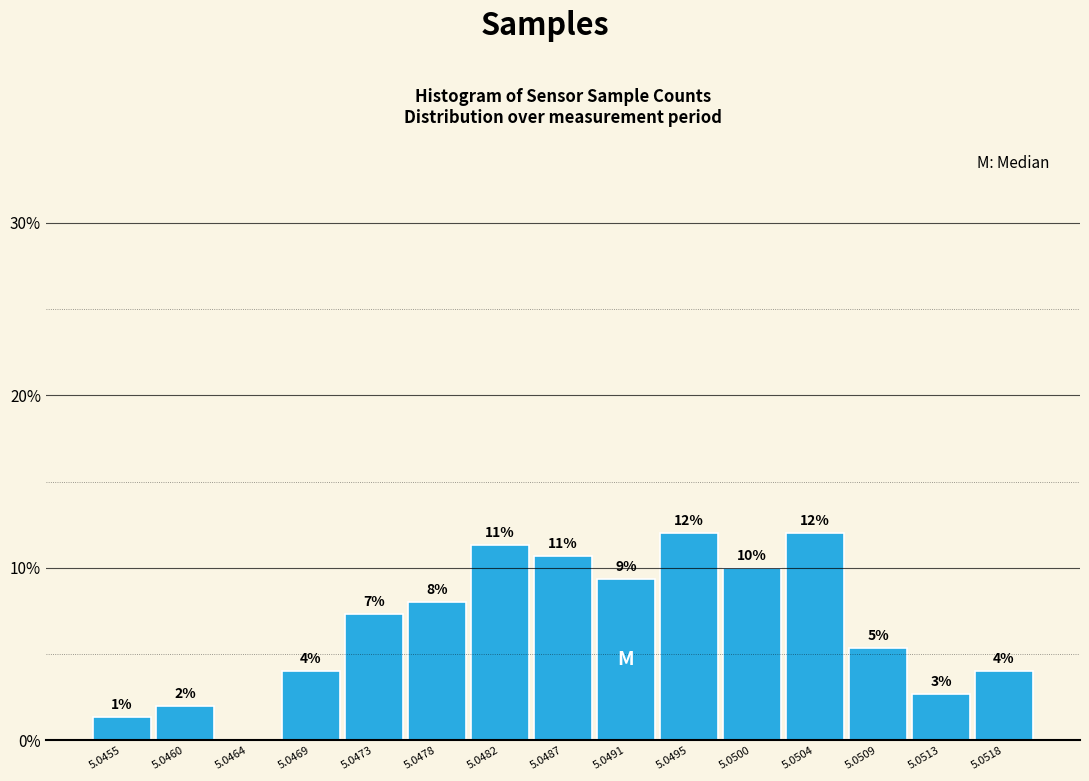

Where does the data first go above 7?

5.0473